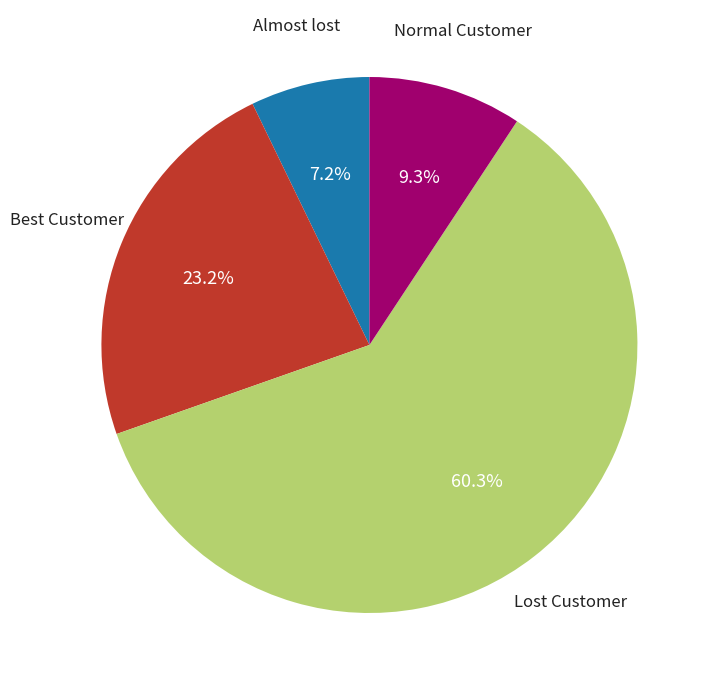

Is there a majority slice in this chart?

Yes